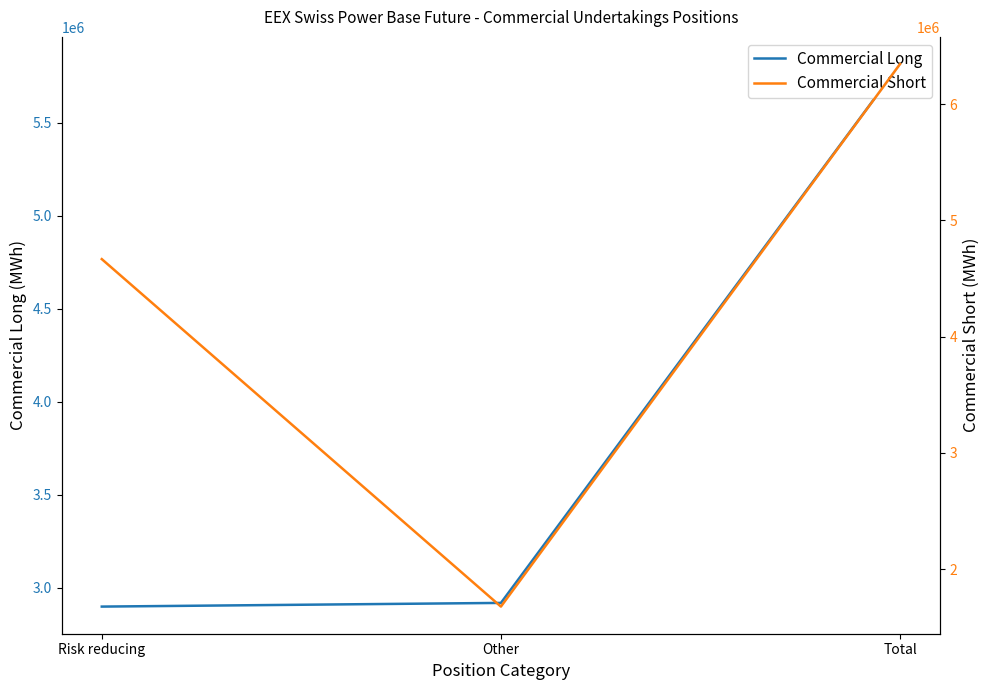

What is the difference between the maximum and second lowest values in the Commercial Long series?

2897621